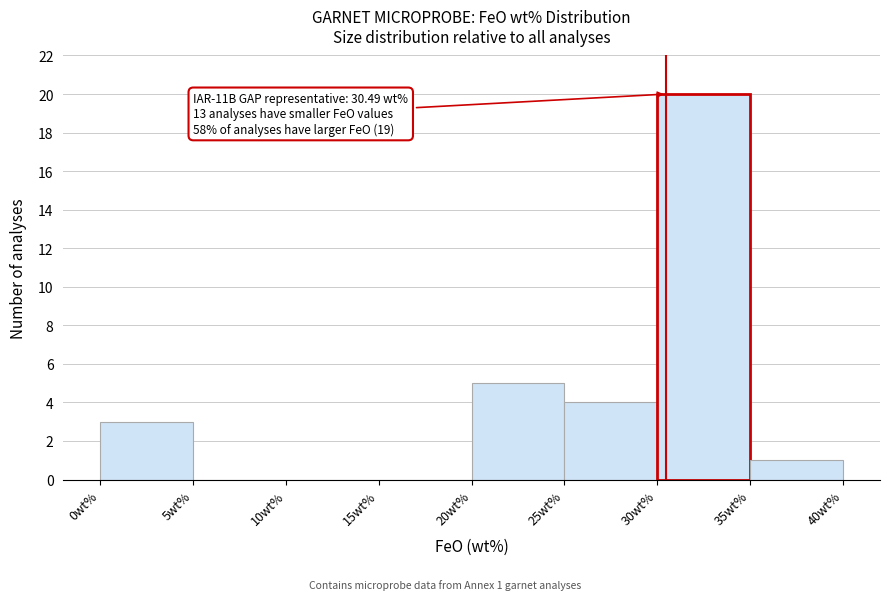

Over which range of the x-axis is the bar tallest?

30 to 35